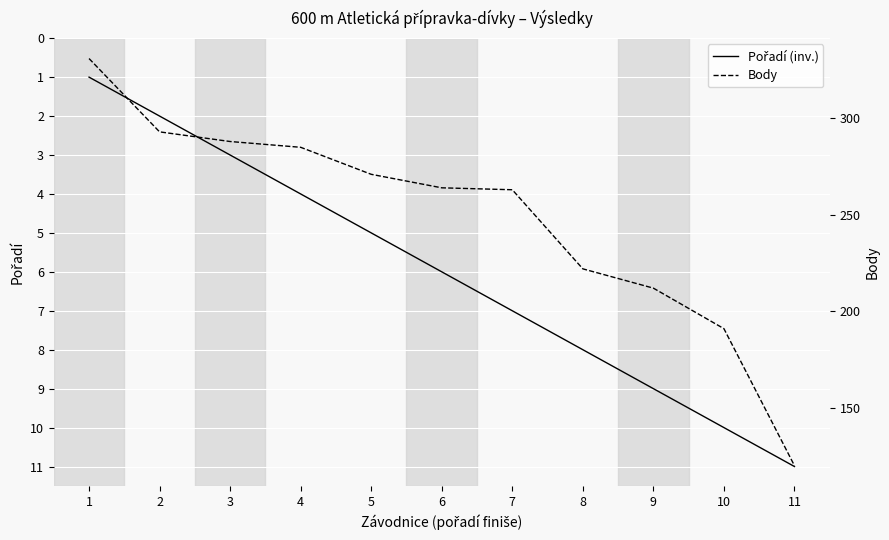

True or false: Pořadí (inv.) and Body intersect in this chart.

False